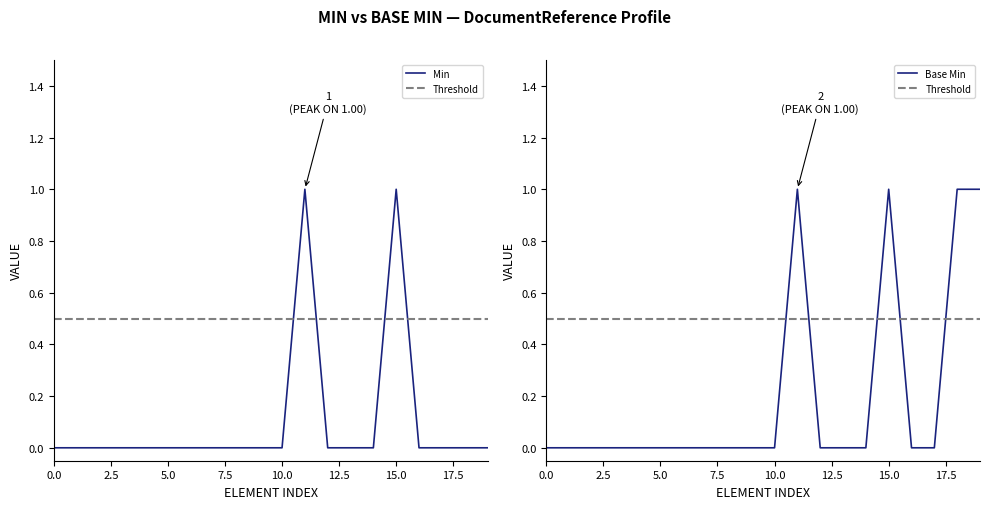

In Min, how many points are higher than both neighbors (excluding endpoints)?

2